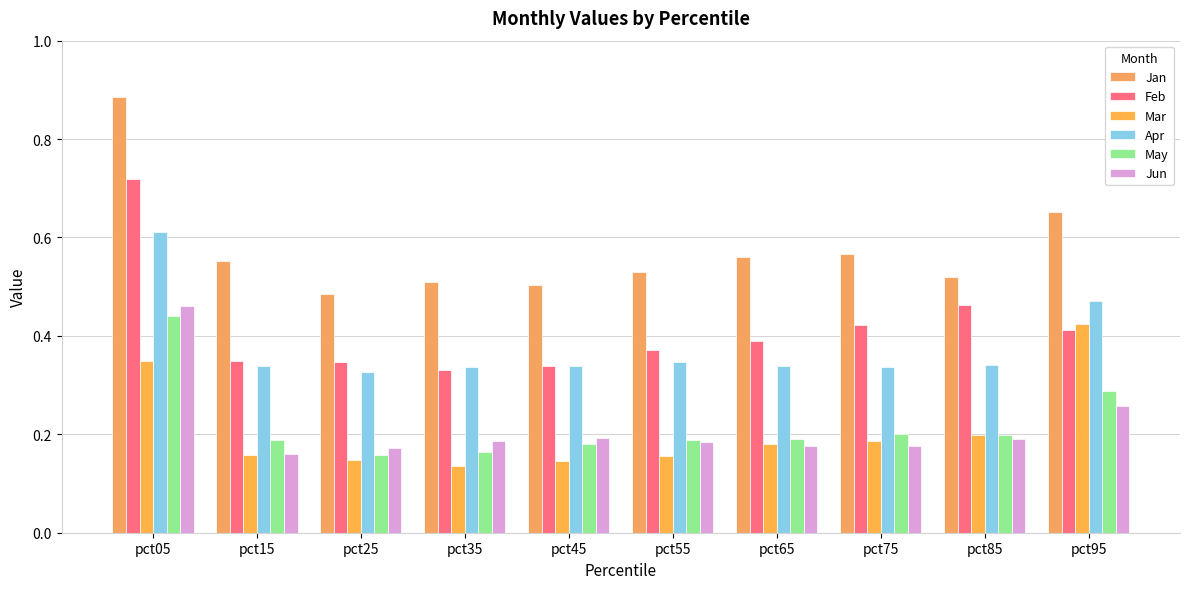

What is the value of the Feb bar at the 3rd from the left?

0.3